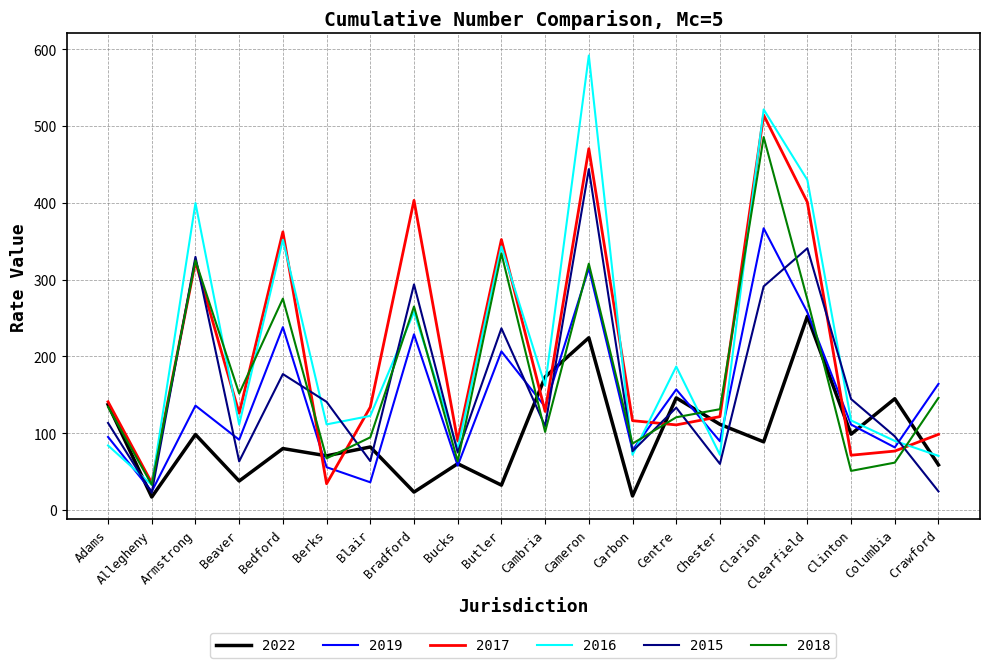

Is it true that 2015 equals 94.5 at Blair?

False